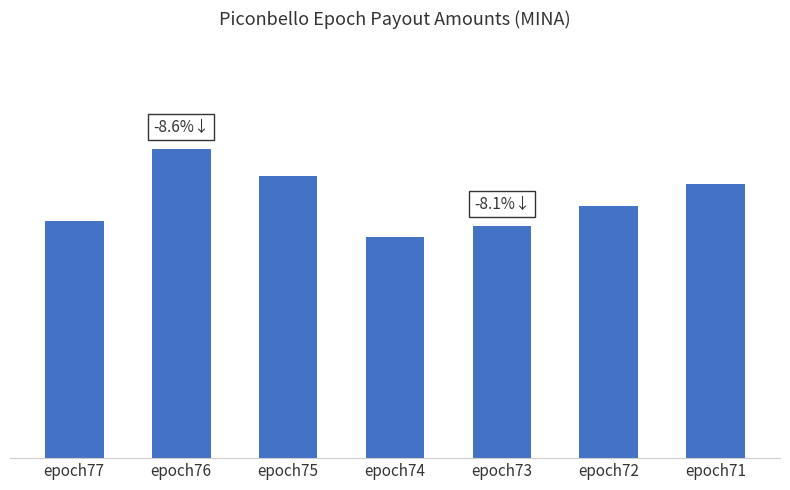

Are the bars horizontal?

No